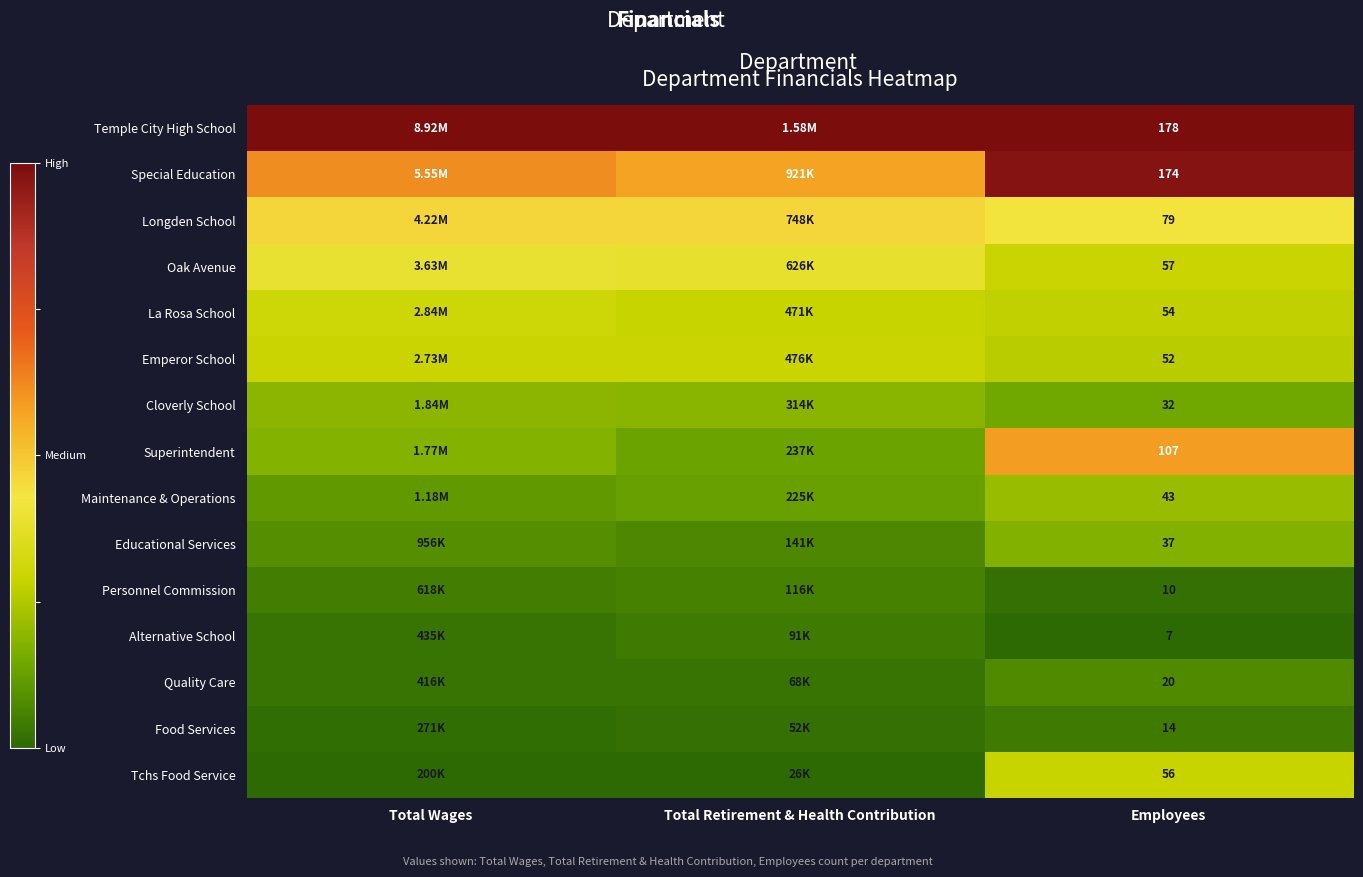

Rank the series at Employees from highest to lowest value.

Temple City High School, Special Education, Superintendent, Longden School, Oak Avenue, Tchs Food Service, La Rosa School, Emperor School, Maintenance & Operations, Educational Services, Cloverly School, Quality Care, Food Services, Personnel Commission, Alternative School